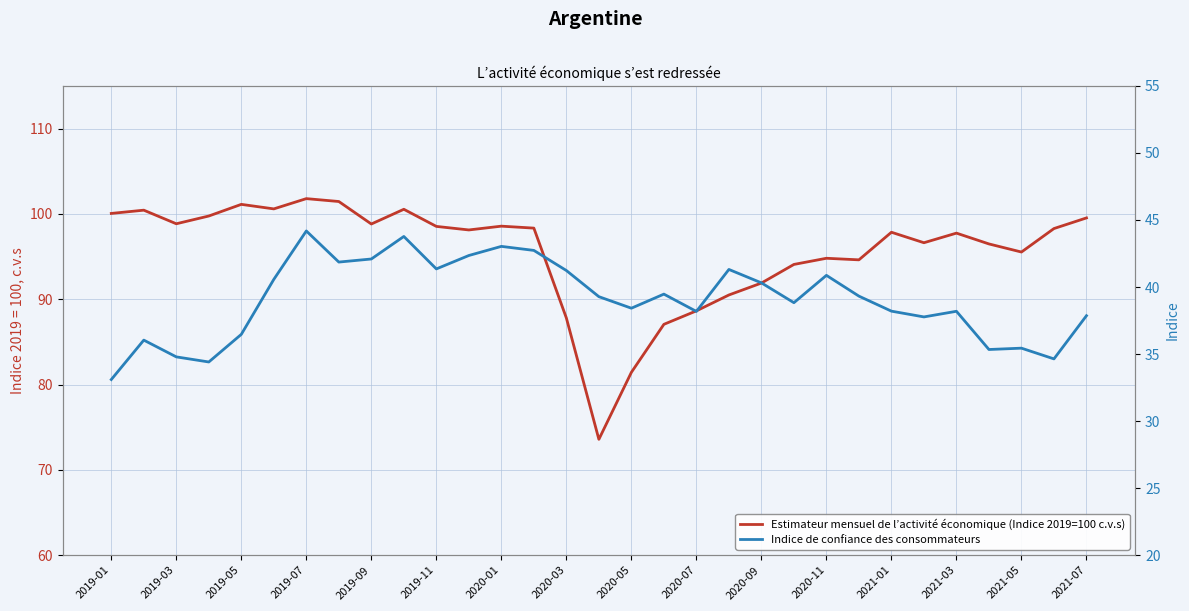

What is the difference between the maximum and minimum values in the Estimateur mensuel de l’activité économique (Indice 2019=100 c.v.s) series?

28.2